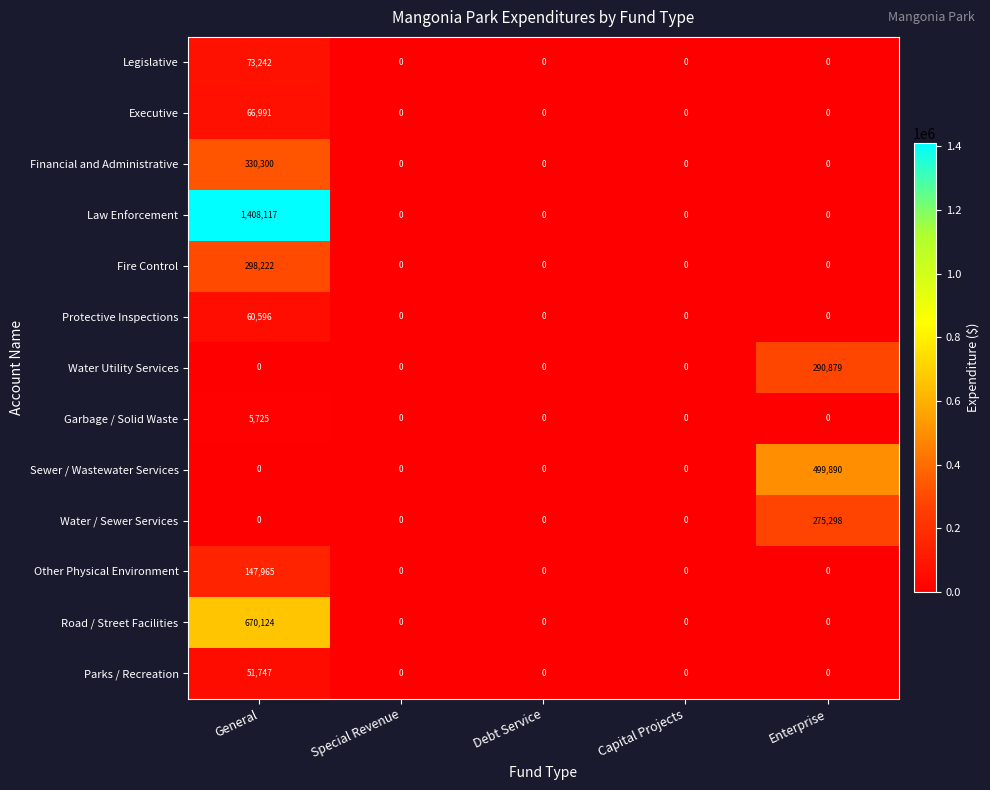

Which series has the widest spread of values?

Law Enforcement